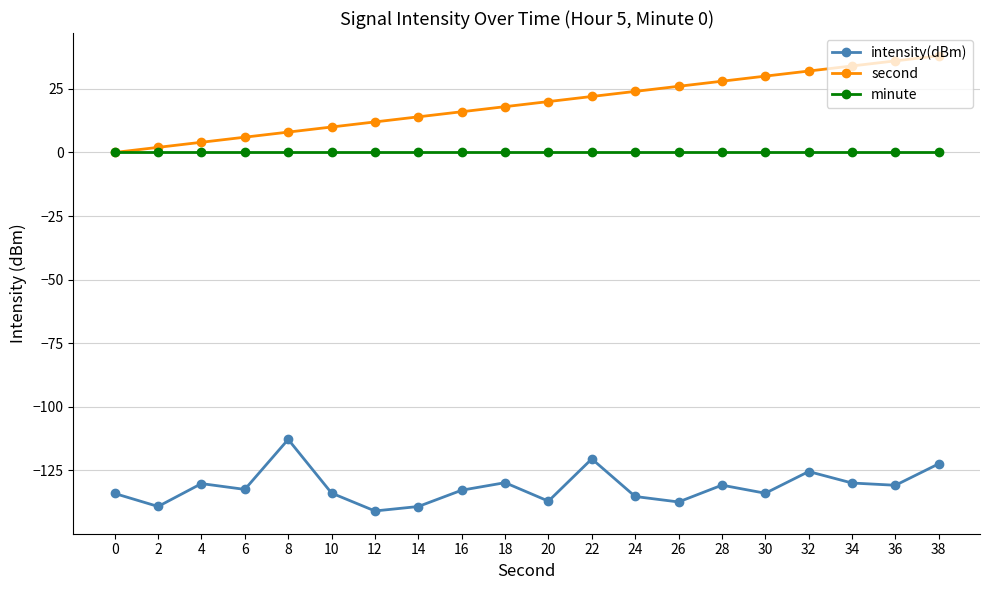

True or false: intensity(dBm) has a value of -89.8 at 36.

False